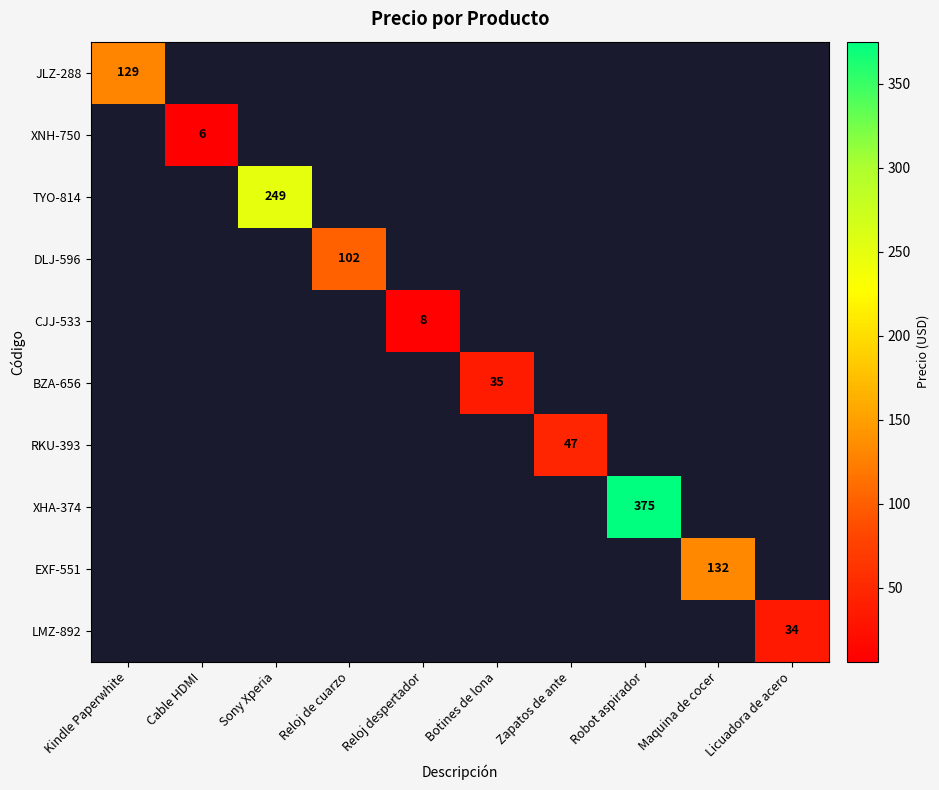

What is the difference between the maximum and minimum values in the RKU-393 series?

47